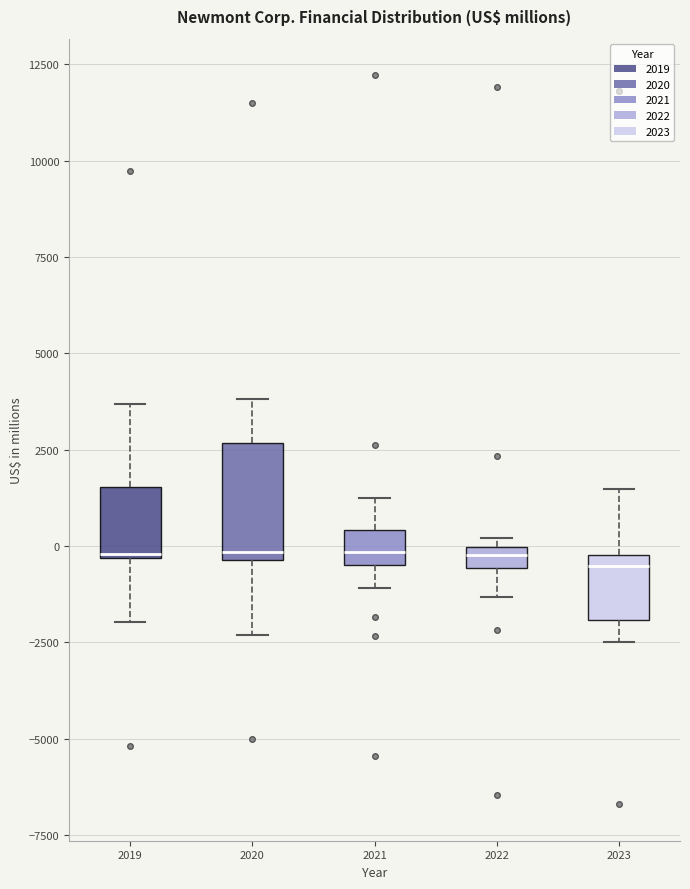

Which box is the tallest, from its lower edge to its upper edge?

2020